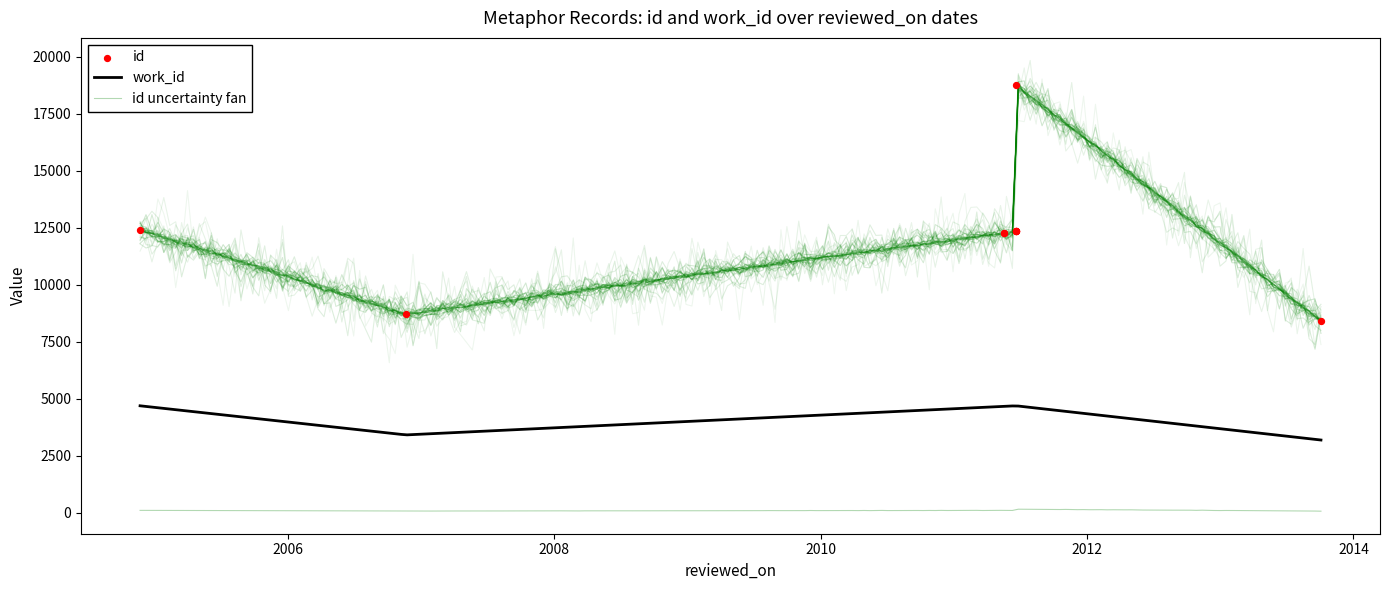

Which series reaches the minimum Y coordinate?

work_id